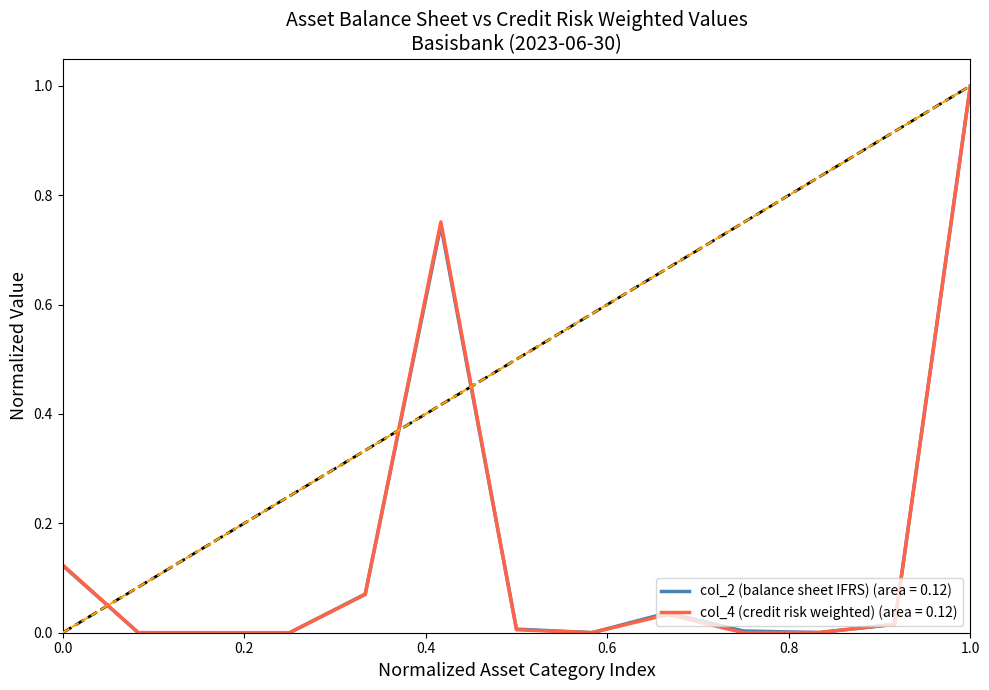

After their last crossing, which series has the higher values: col_4 (credit risk weighted) or col_2 (balance sheet IFRS)?

col_4 (credit risk weighted)